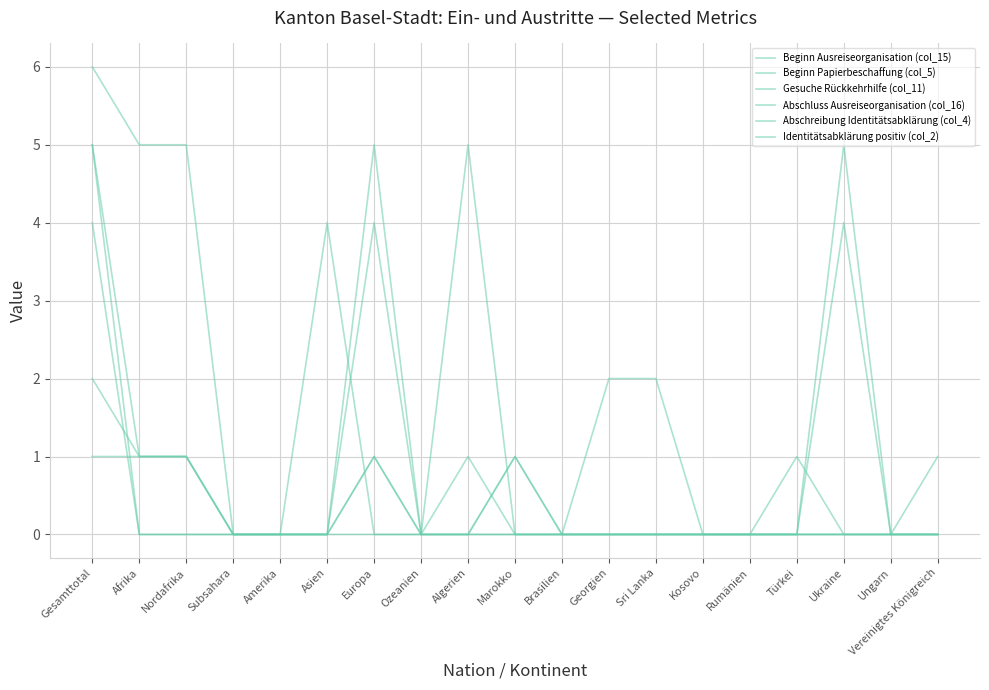

What is the average value of the Gesuche Rückkehrhilfe (col_11) series?

1